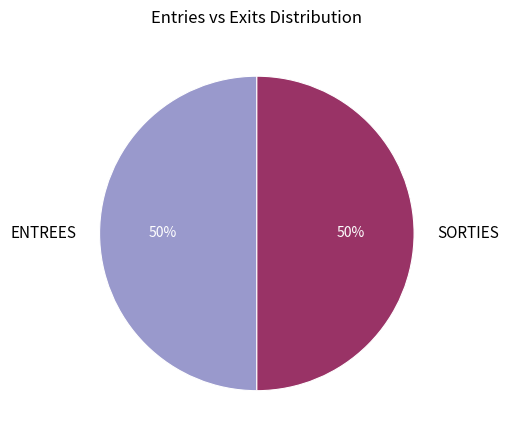

To the nearest percent, what is the average slice percentage?

50%